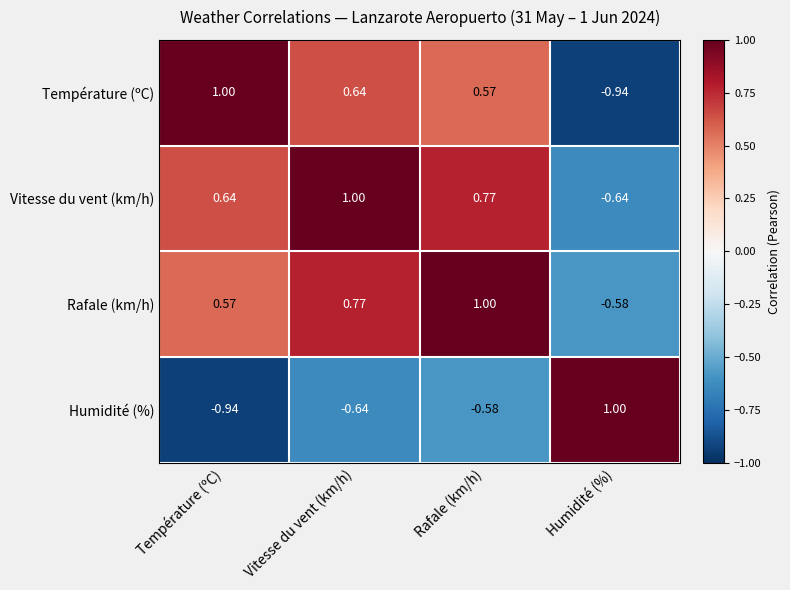

At which label does Humidité (%) reach its peak?

Humidité (%)